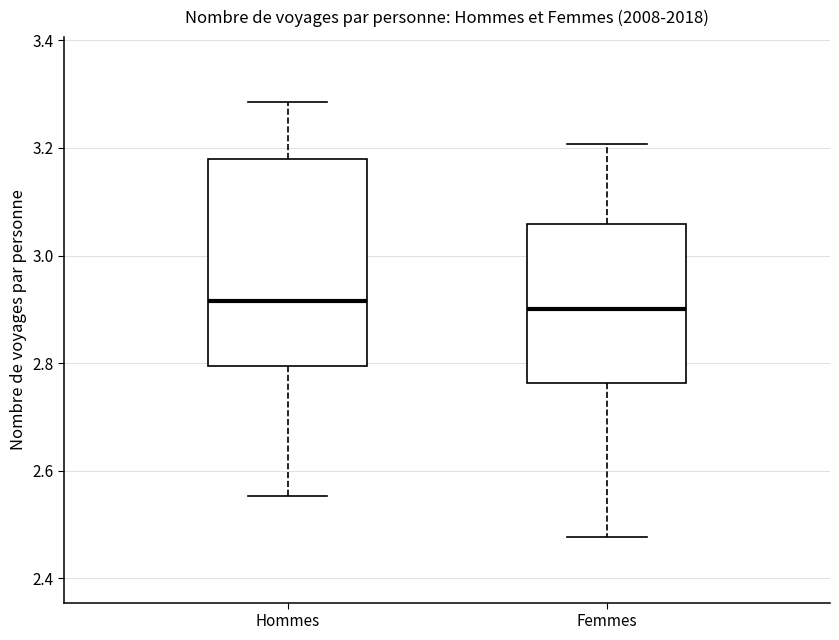

Reading left to right, read every box against the y-axis: the position of its median line, the range the box covers, and the ends of its whiskers. The values are not printed on the chart, so give them approximately, as read against the axis.

Hommes: median 2.92, box 2.80 to 3.18, whiskers 2.56 to 3.28
Femmes: median 2.90, box 2.76 to 3.06, whiskers 2.48 to 3.20